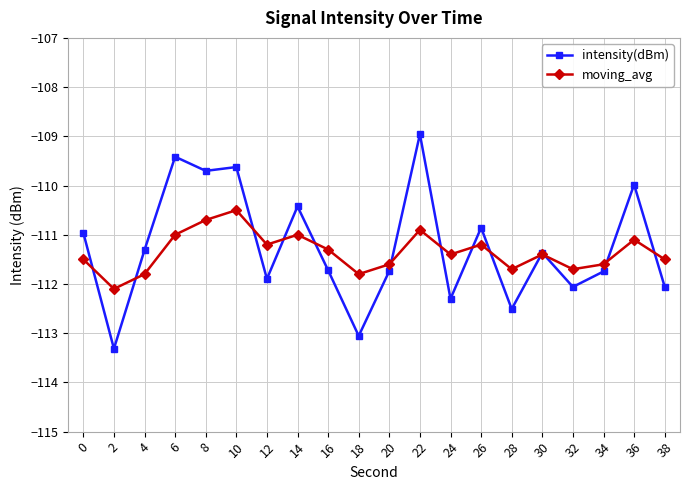

Which series has the largest range (max minus min)?

intensity(dBm)